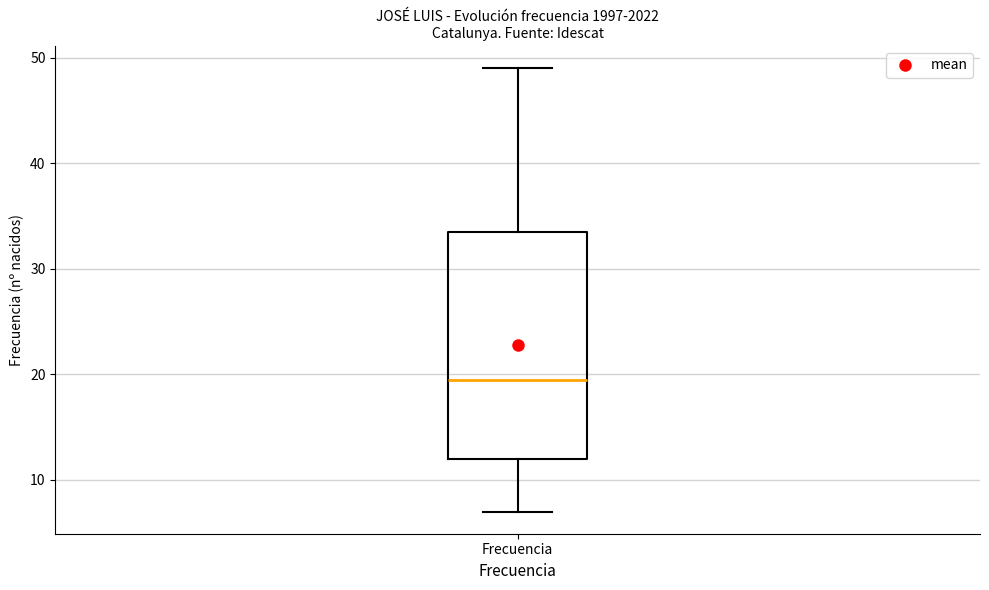

Read this box plot against the y-axis: the position of the median line, the range covered by the box, and the ends of both whiskers. The values are not printed on the chart, so give them approximately, as read against the axis.

median 20, box 12 to 34, whiskers 7 to 49